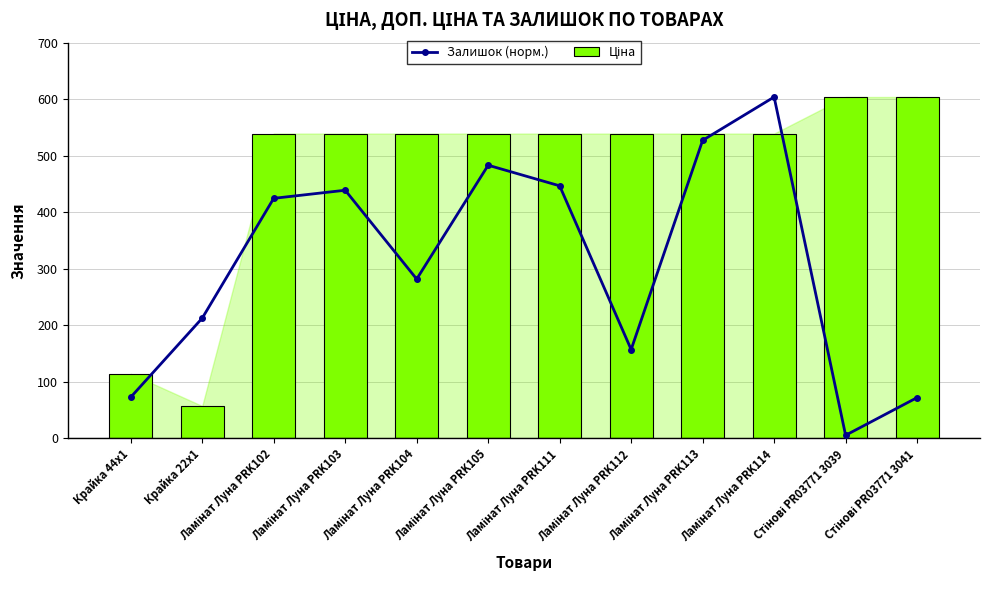

What is the value of the Ціна bar at the 3rd from the left?

539.0